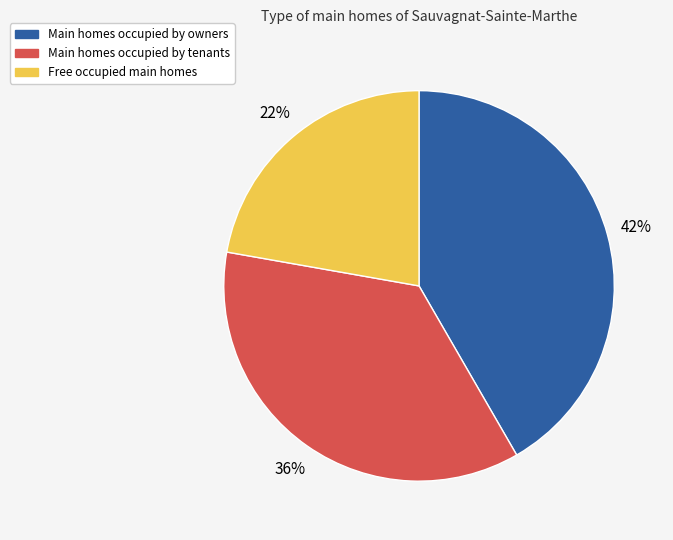

To the nearest percent, what is the average slice percentage?

33%